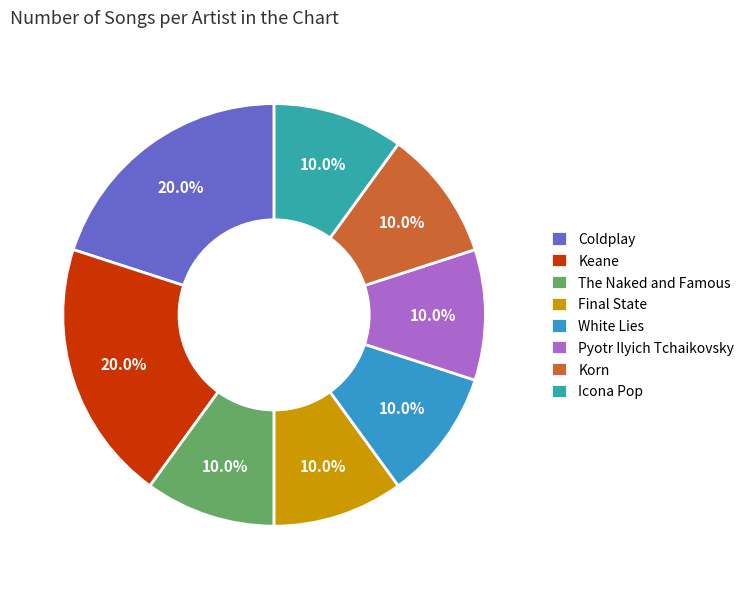

Which slice is the largest?

Coldplay